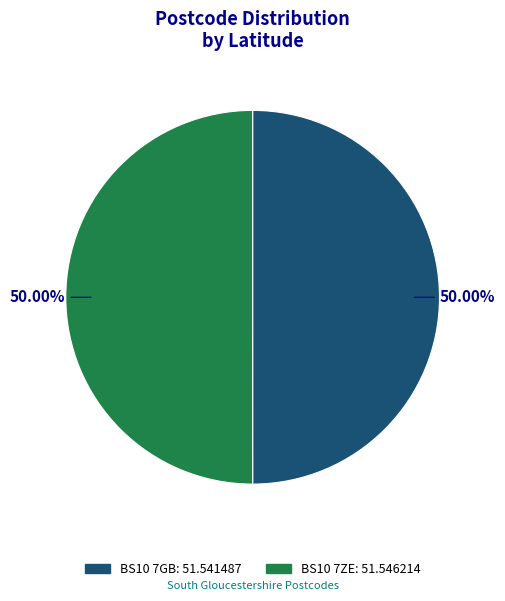

To the nearest percent, what portion does BS10 7ZE represent?

50%